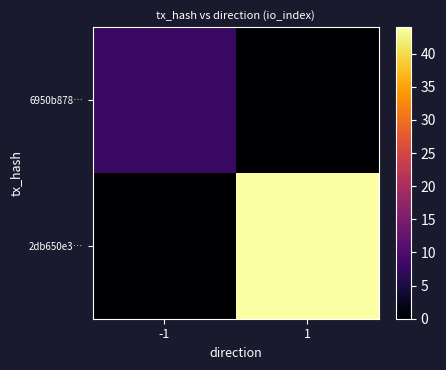

At how many categories does at least one series exceed 24?

1